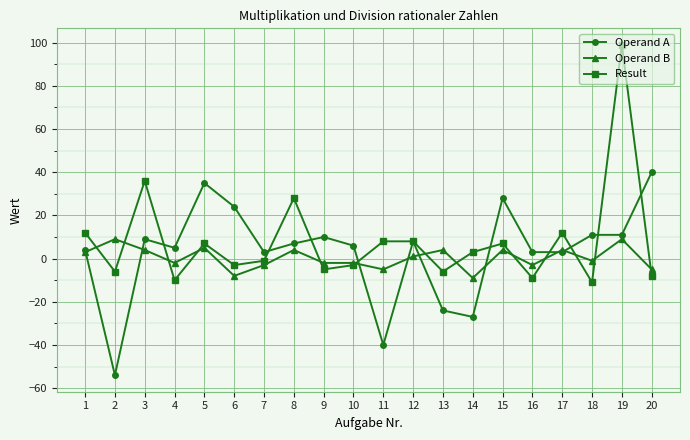

Which series has the largest total across all categories?

Result